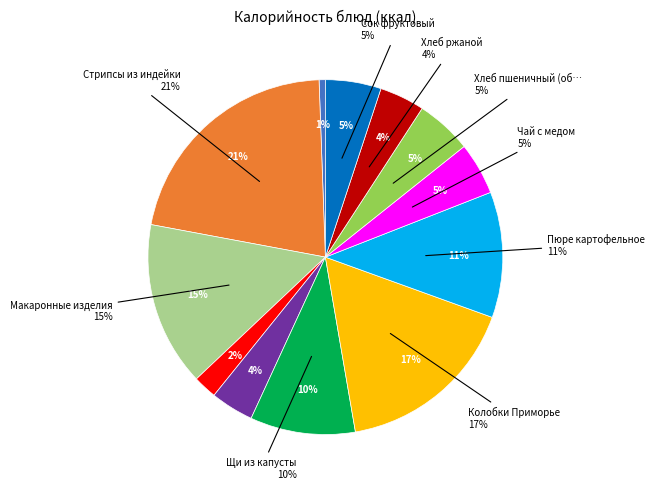

True or false: Макаронные изделия accounts for 24% of the total.

False